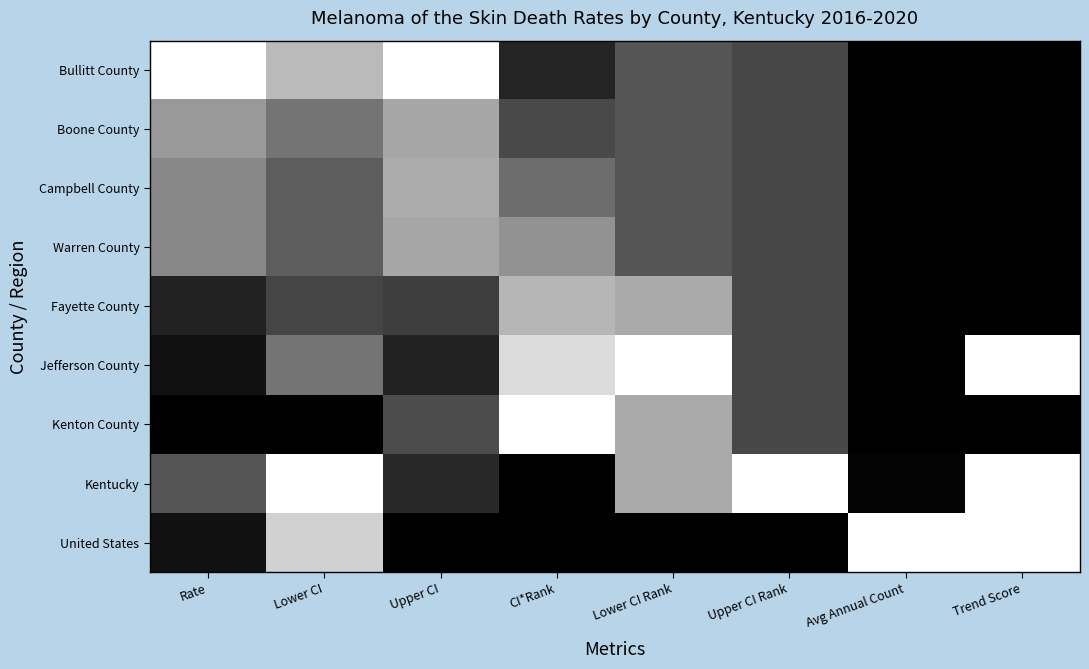

At which category is the sum across all series the highest?

Lower CI